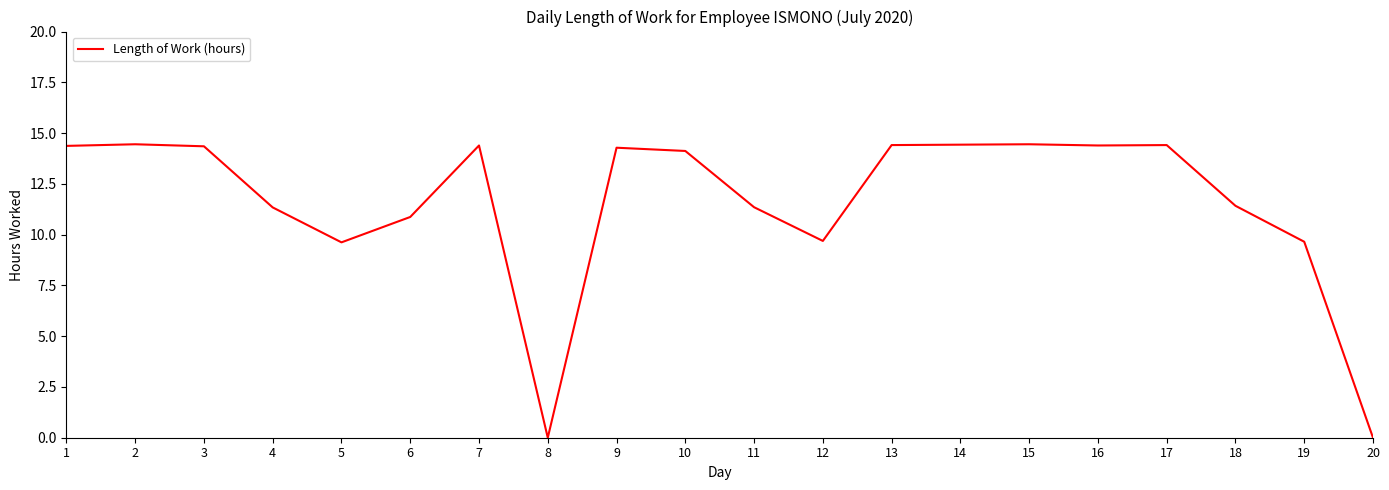

Is it true that the value at 12 is 9.7?

True